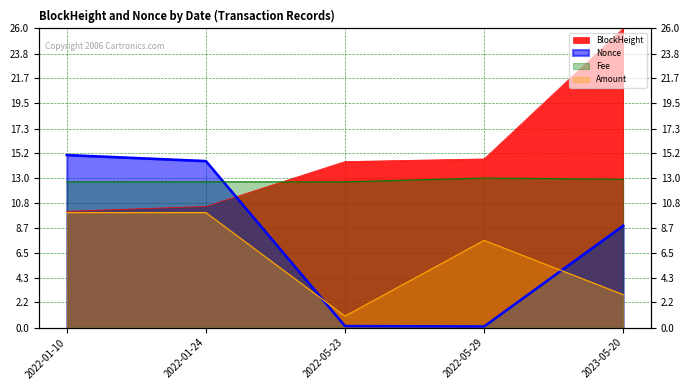

List the labels in order of Fee value, smallest first.

2022-01-10, 2022-01-24, 2022-05-23, 2023-05-20, 2022-05-29